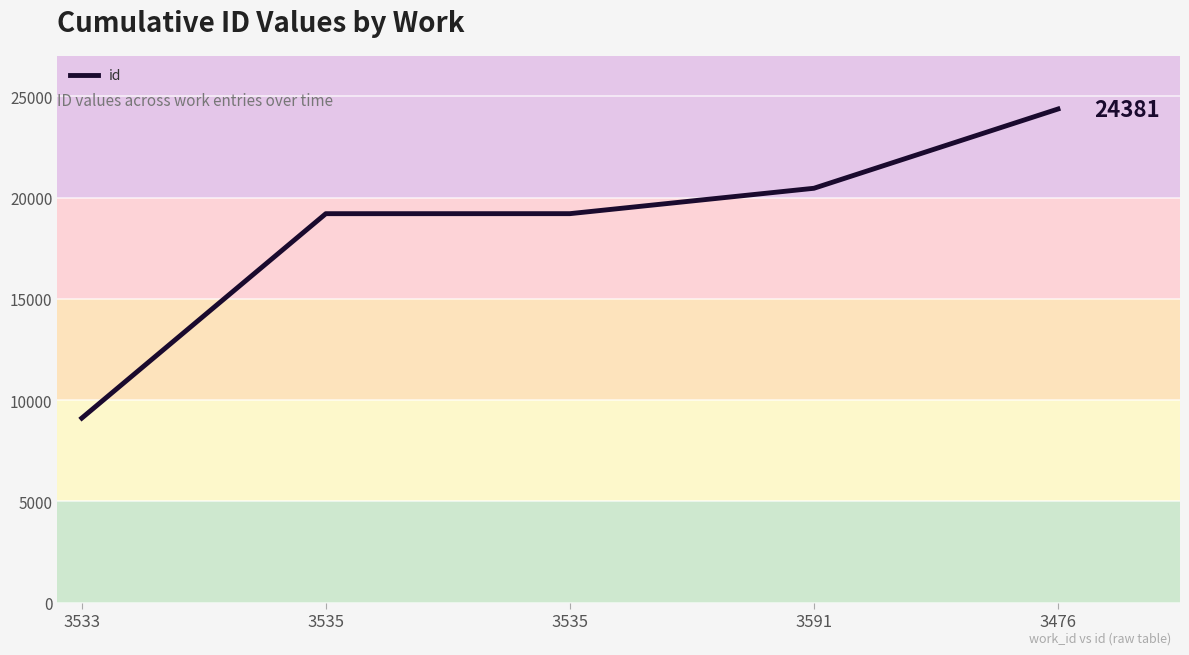

What is the sum of the values at 3533 and 3535?

28324